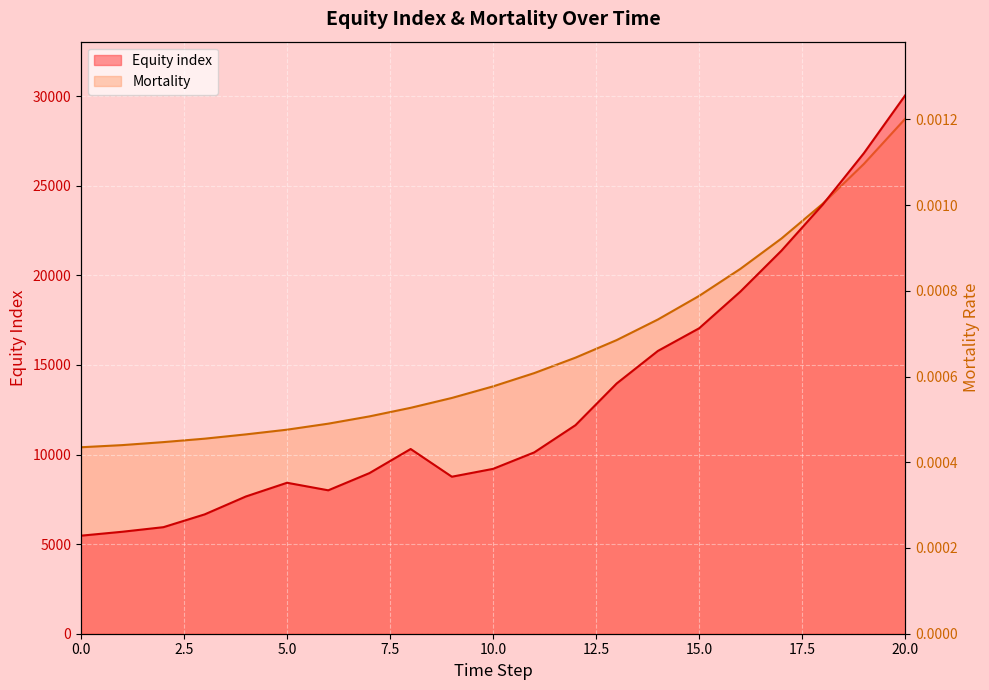

Which category has the highest value in the Mortality series?

20